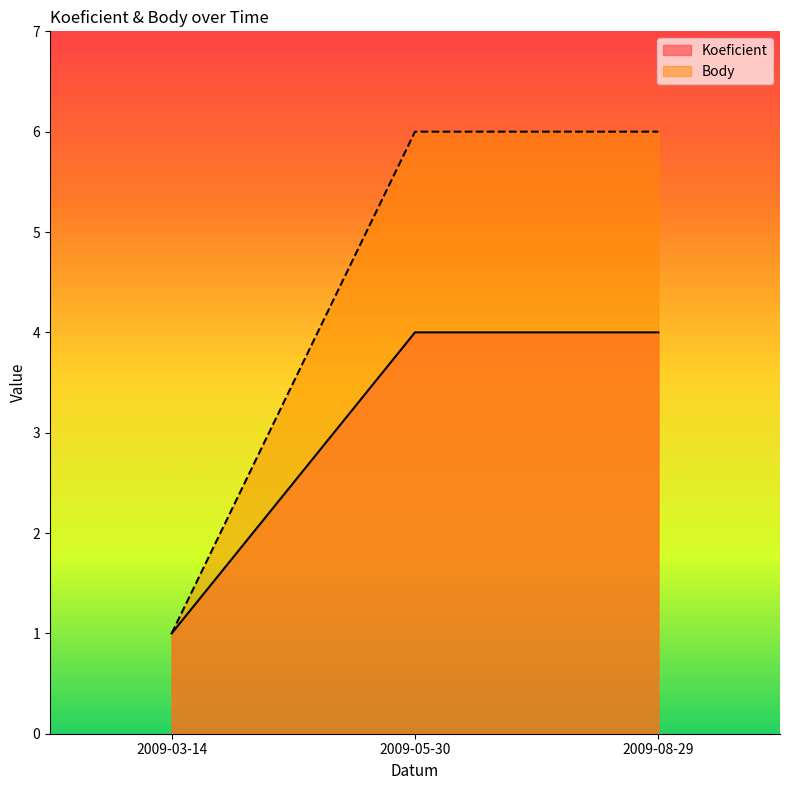

What is the sum of all Koeficient values?

9